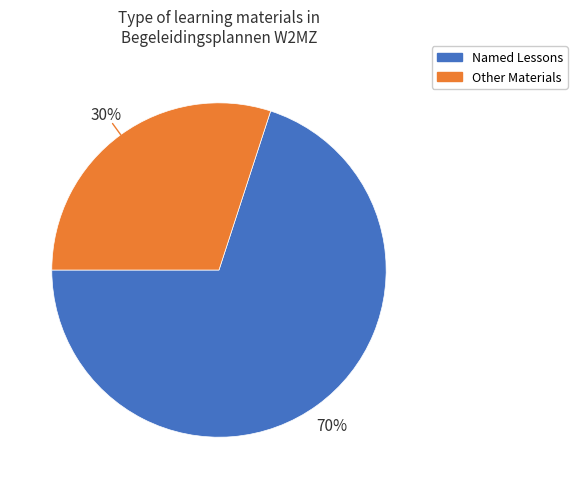

To the nearest percent, what is the average slice percentage?

50%